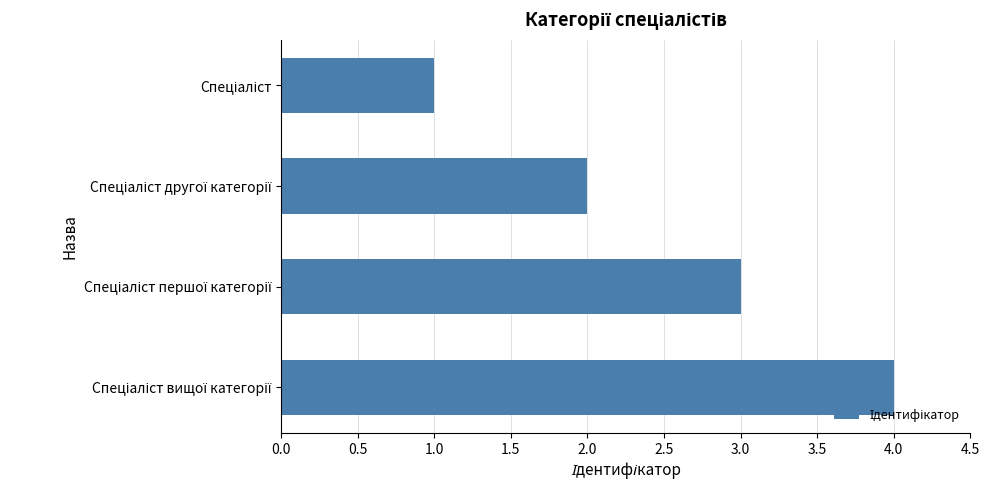

What is the maximum value shown in the chart?

4